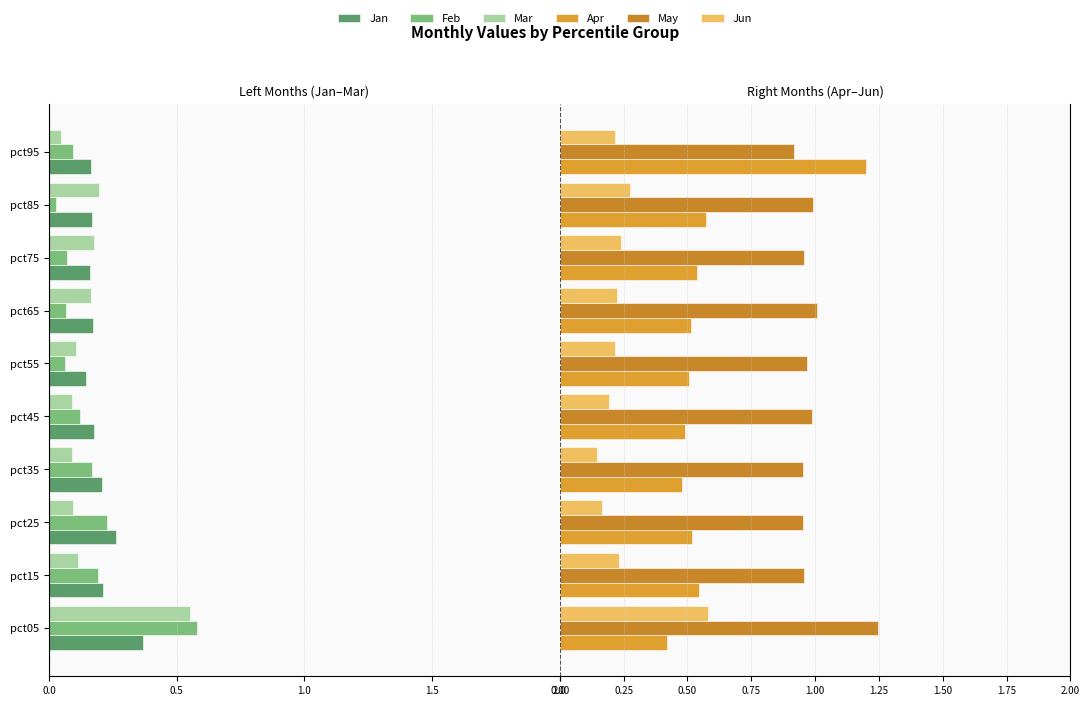

What is the label of the 4th bar from the right?

6